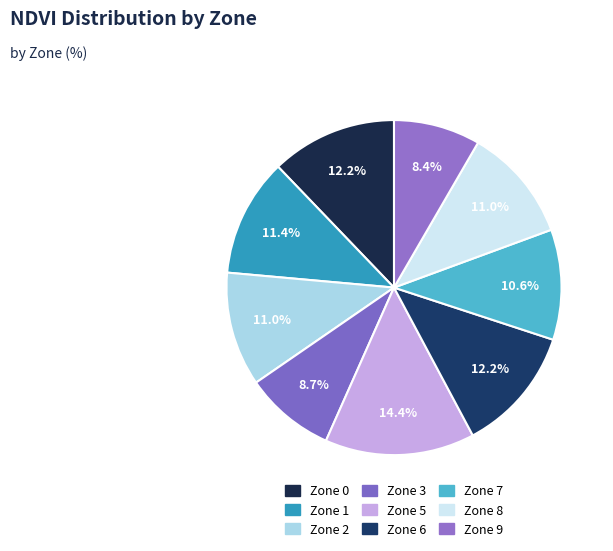

Does Zone 5 represent more than half of the total?

No